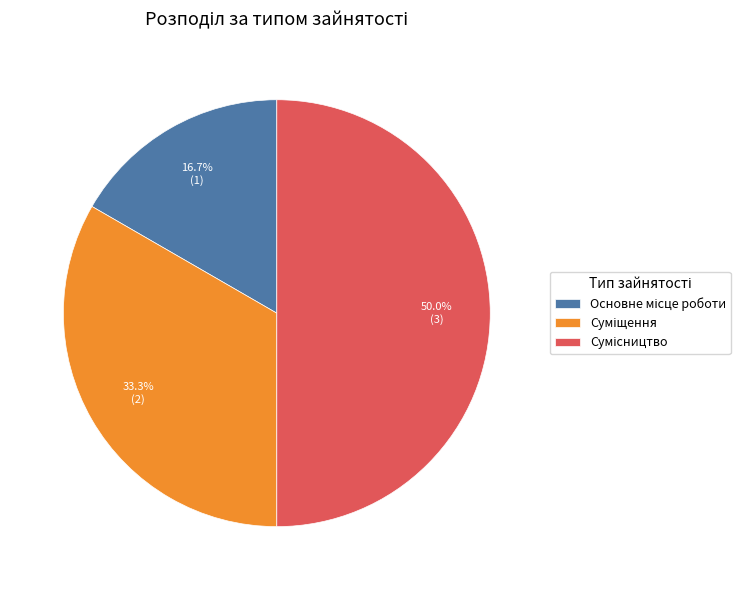

How many slices are in this pie chart?

3